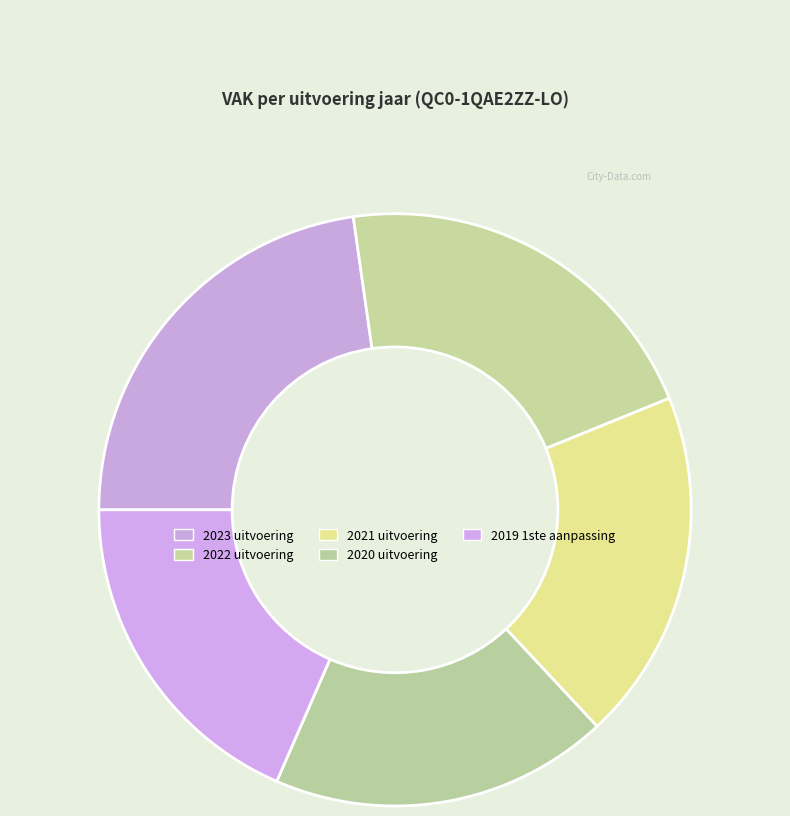

How many slices are in this pie chart?

5